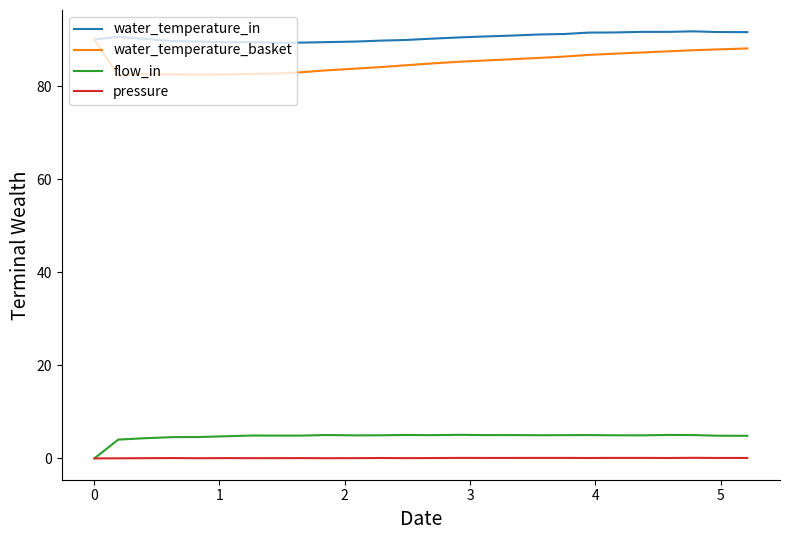

What is the maximum value for water_temperature_in?

91.8